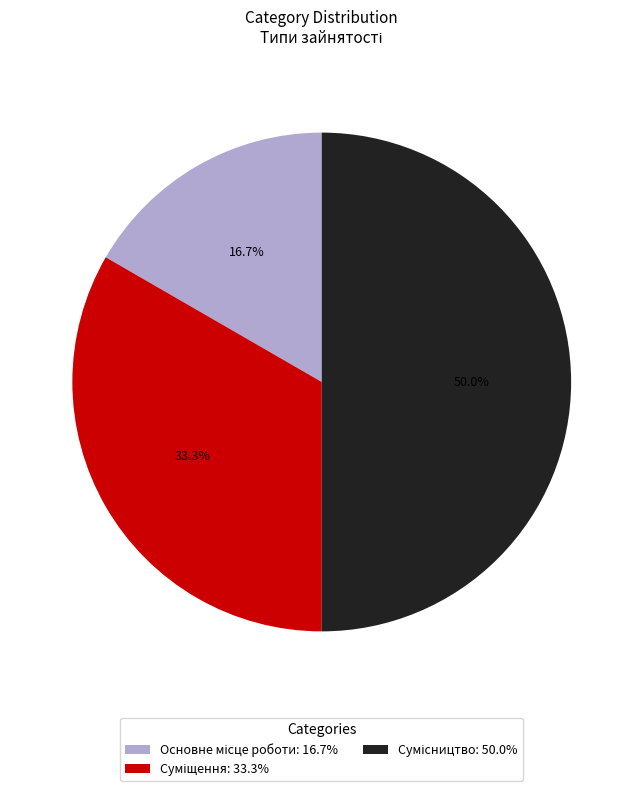

How many slices are in this pie chart?

3